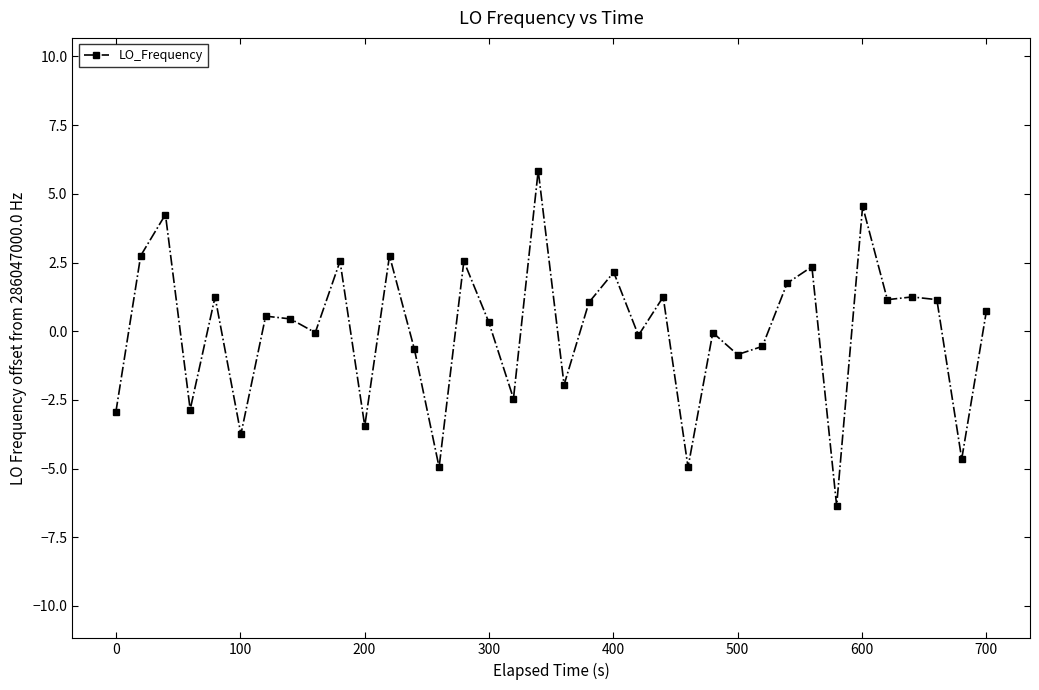

What is the value of the 29th point from the left?

2.3